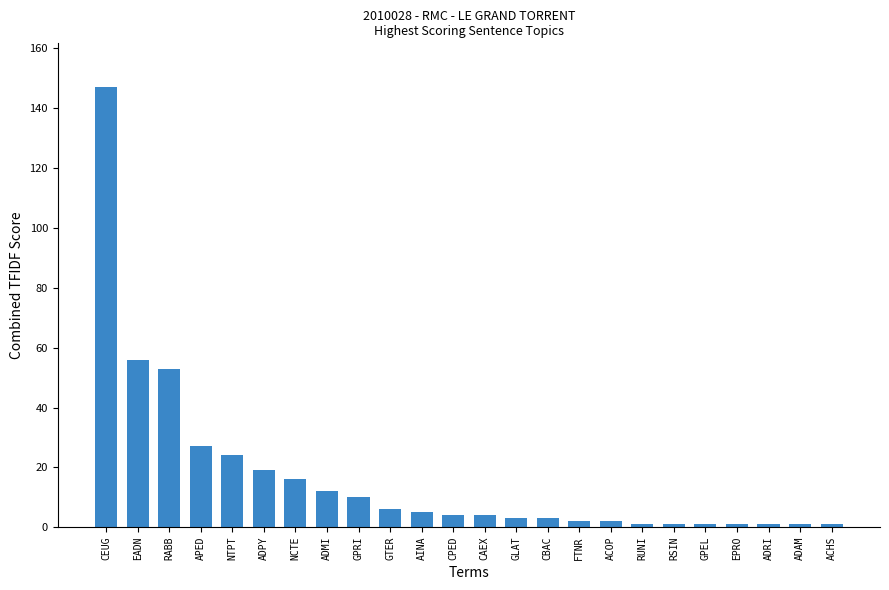

What is the change in value from GTER to ACHS?

-5